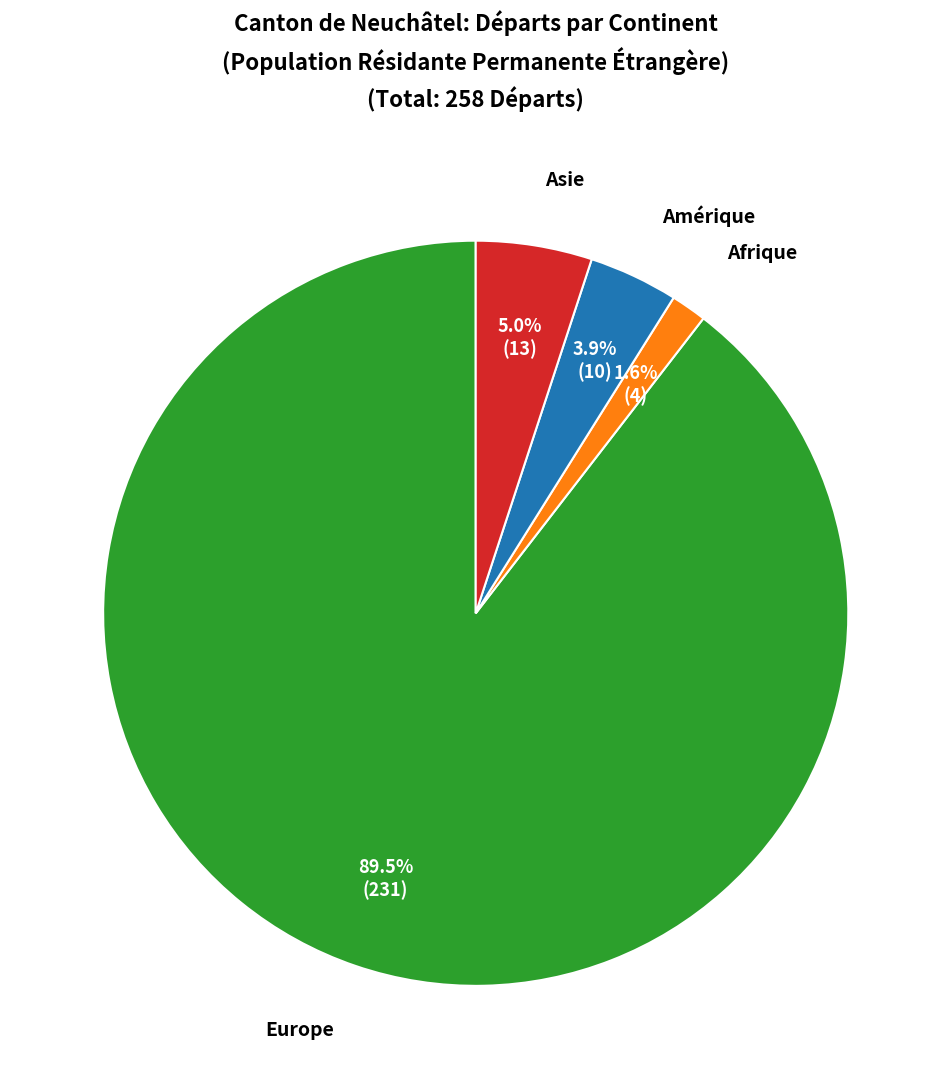

How many segments does this pie chart have?

4